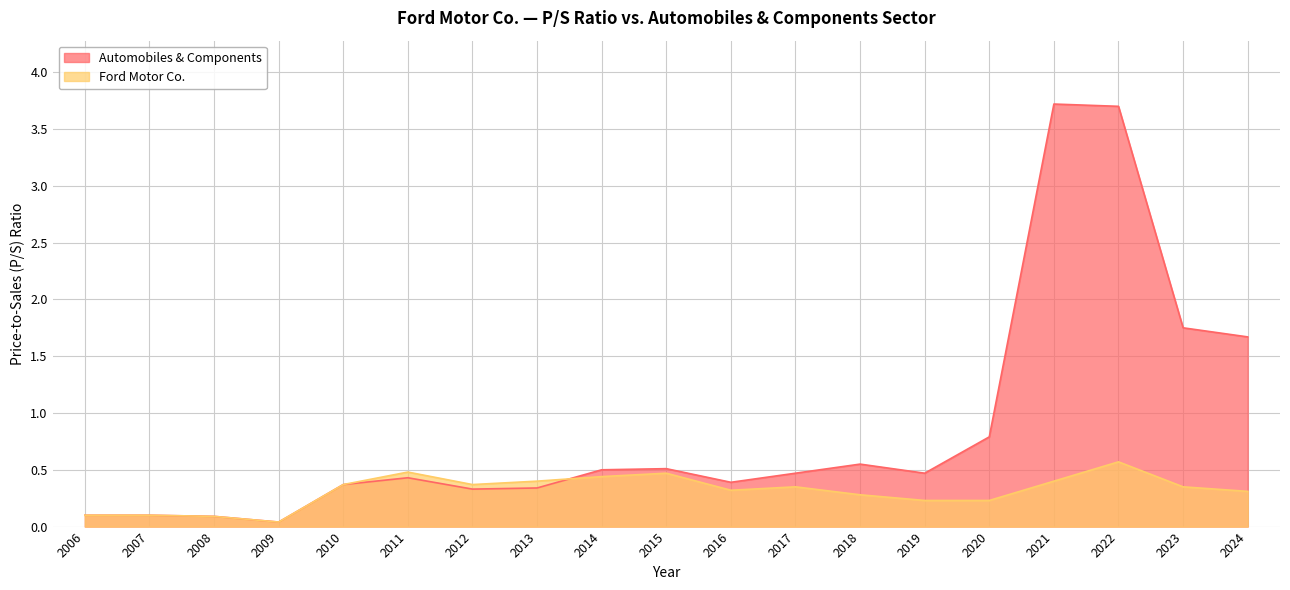

What is the sum of all Ford Motor Co. values?

5.9